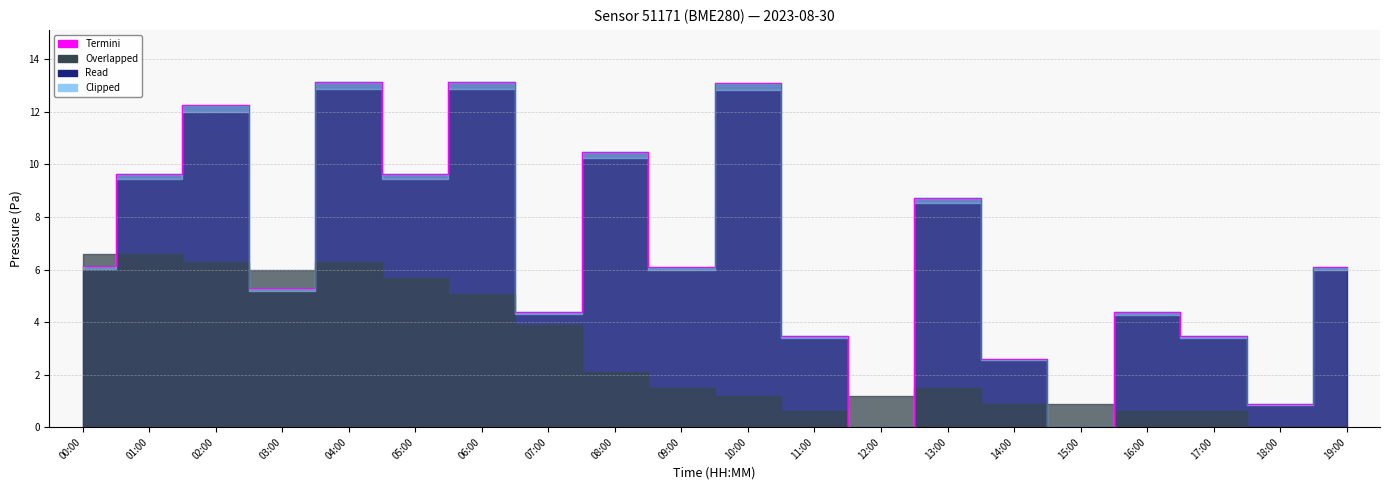

How many data points are less than 6?

9